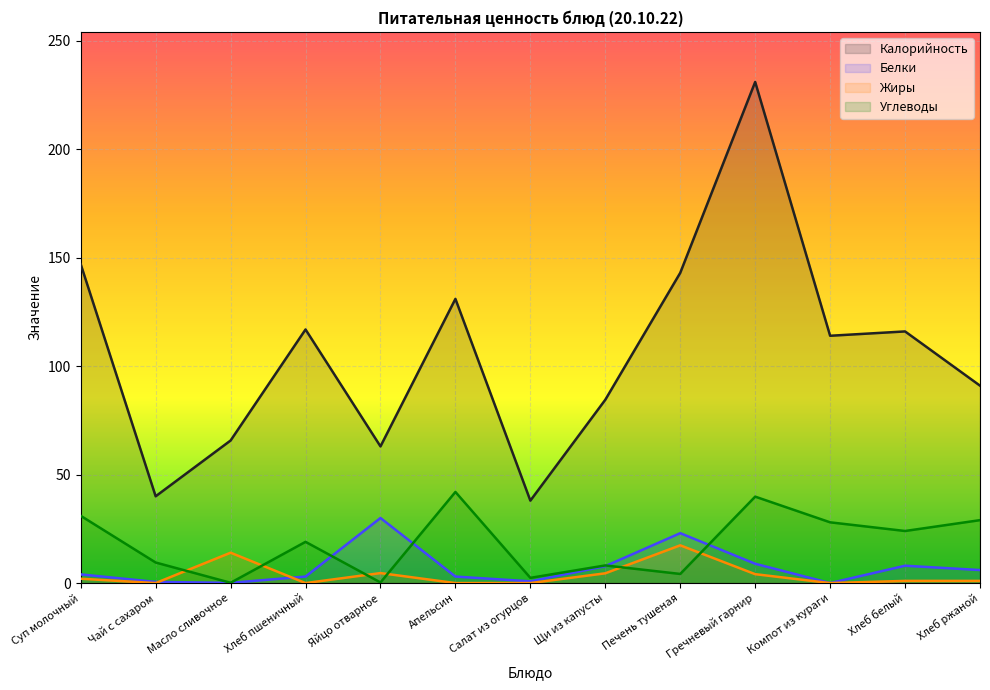

What is the minimum value for Калорийность?

38.0